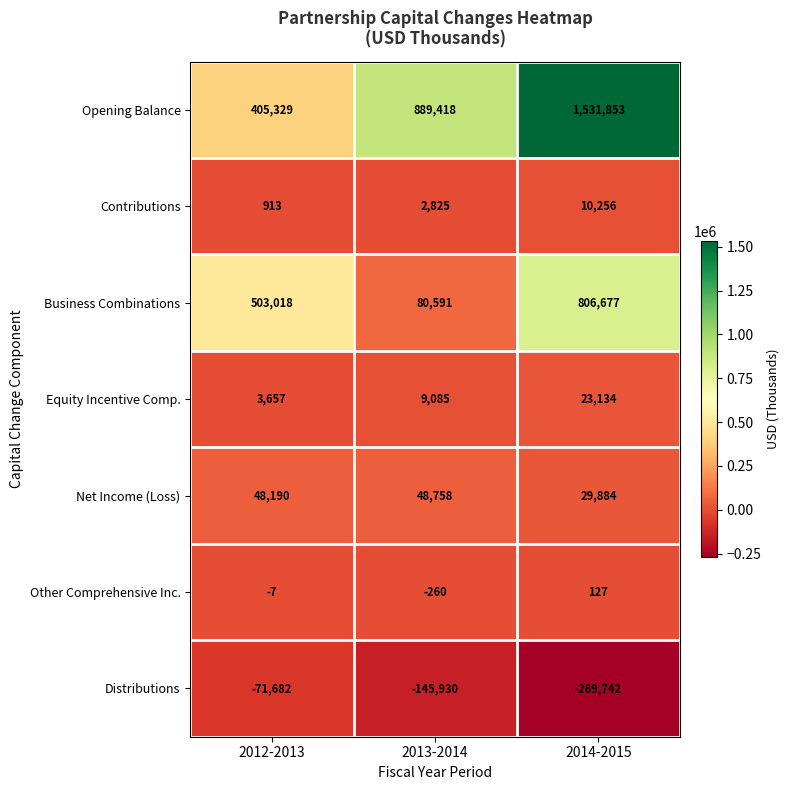

At which category does the chart reach its minimum across all series?

2014-2015